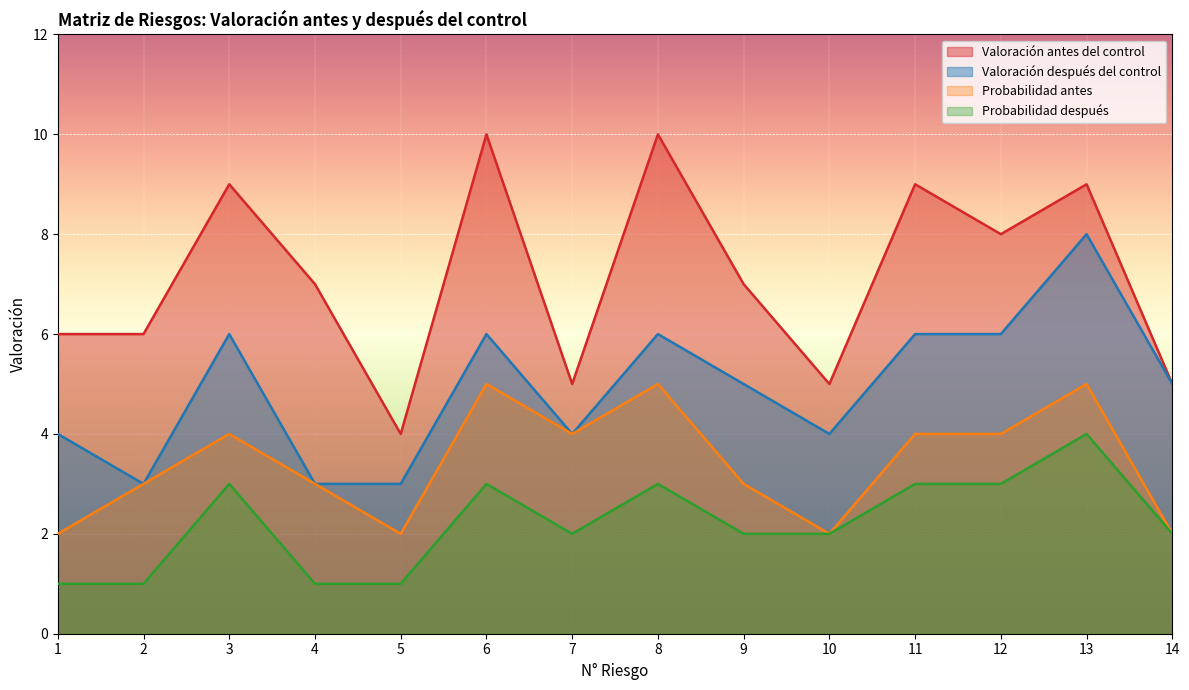

True or false: Probabilidad antes and Valoración después del control intersect in this chart.

False